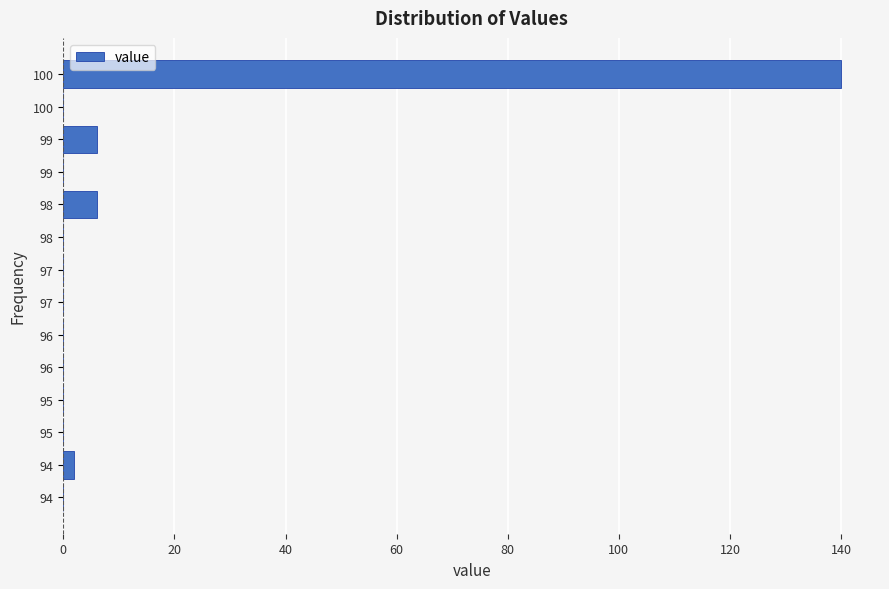

How many categories are shown in the chart?

14